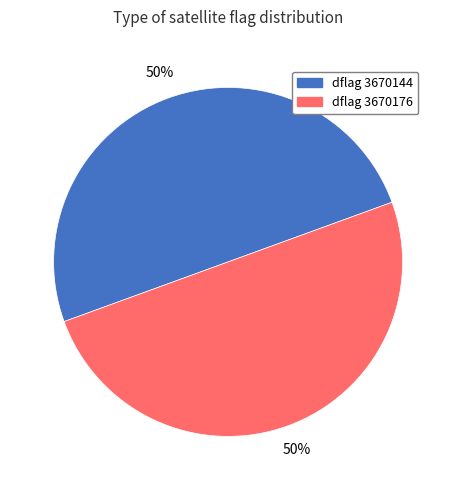

To the nearest percent, what is the combined percentage of dflag 3670176 and dflag 3670144?

100%